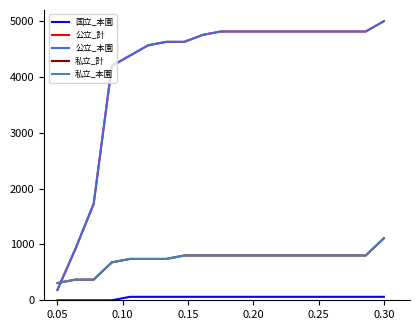

Does the chart have visible grid lines?

No